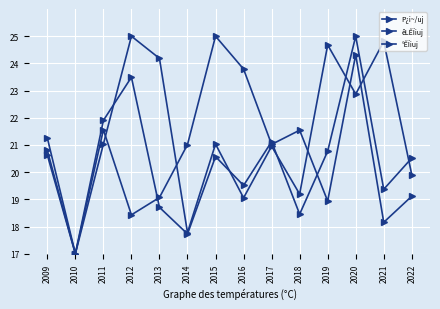

At which label is êLÊÏiuj closest to 21?

2011